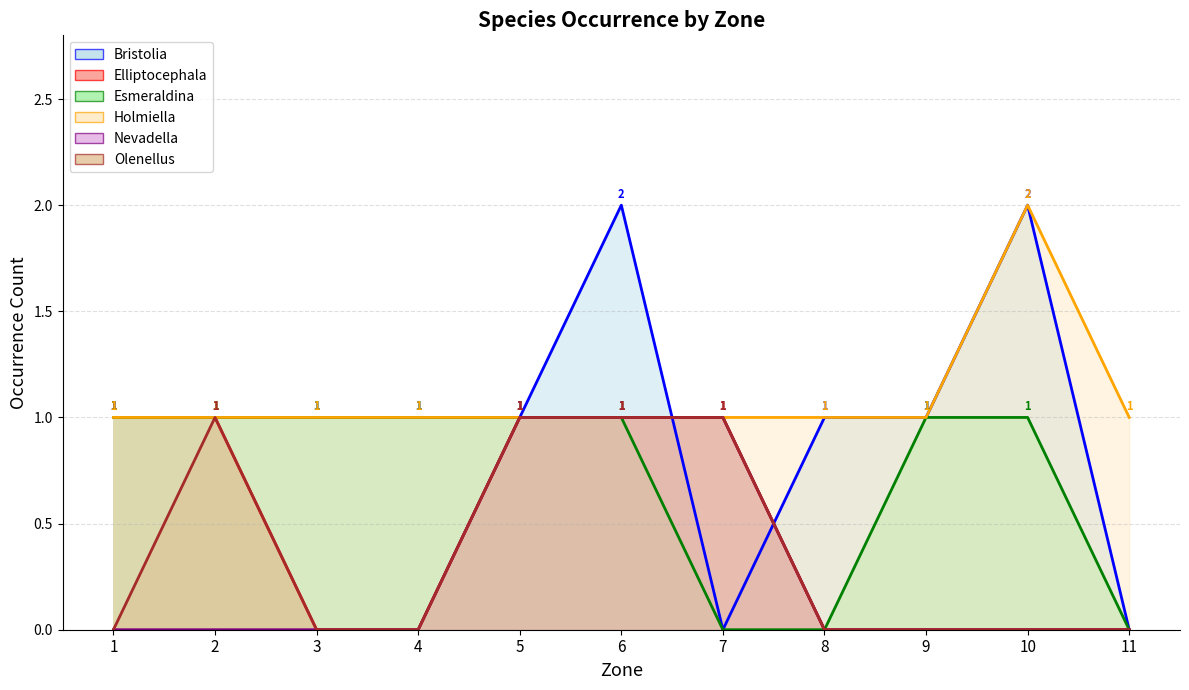

Is the value of Nevadella at 11 greater than the value of Elliptocephala at 11?

No